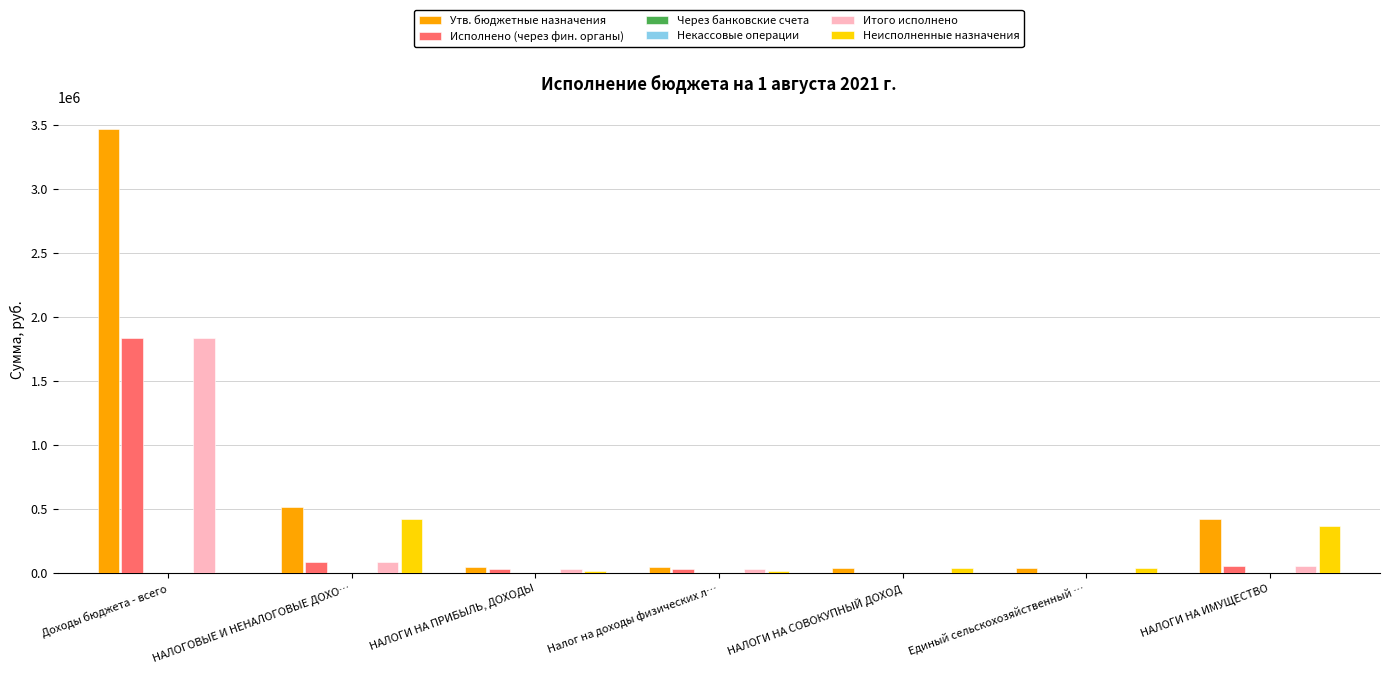

Which label corresponds to the largest value in the chart?

Доходы бюджета - всего